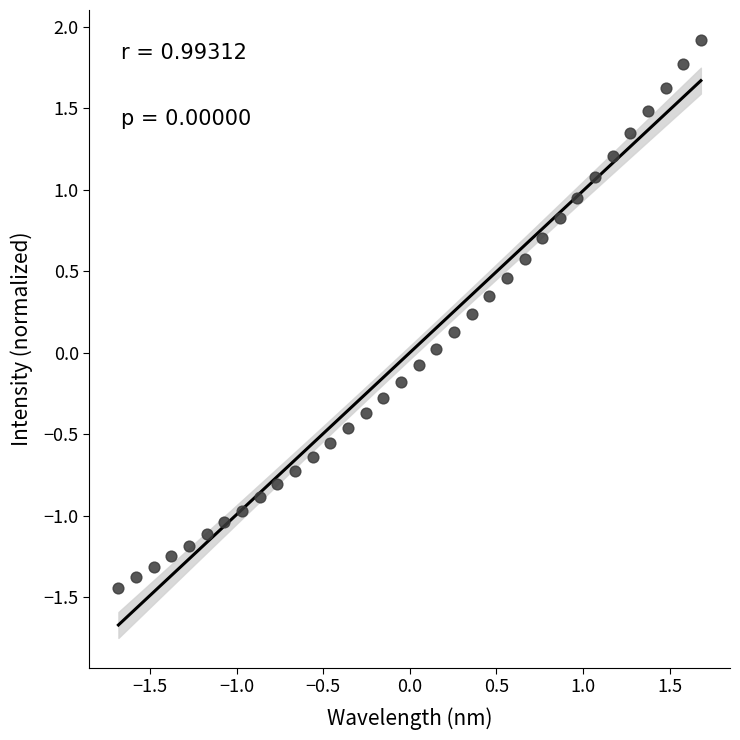

What is the range of Y values (max minus min)?

3.4